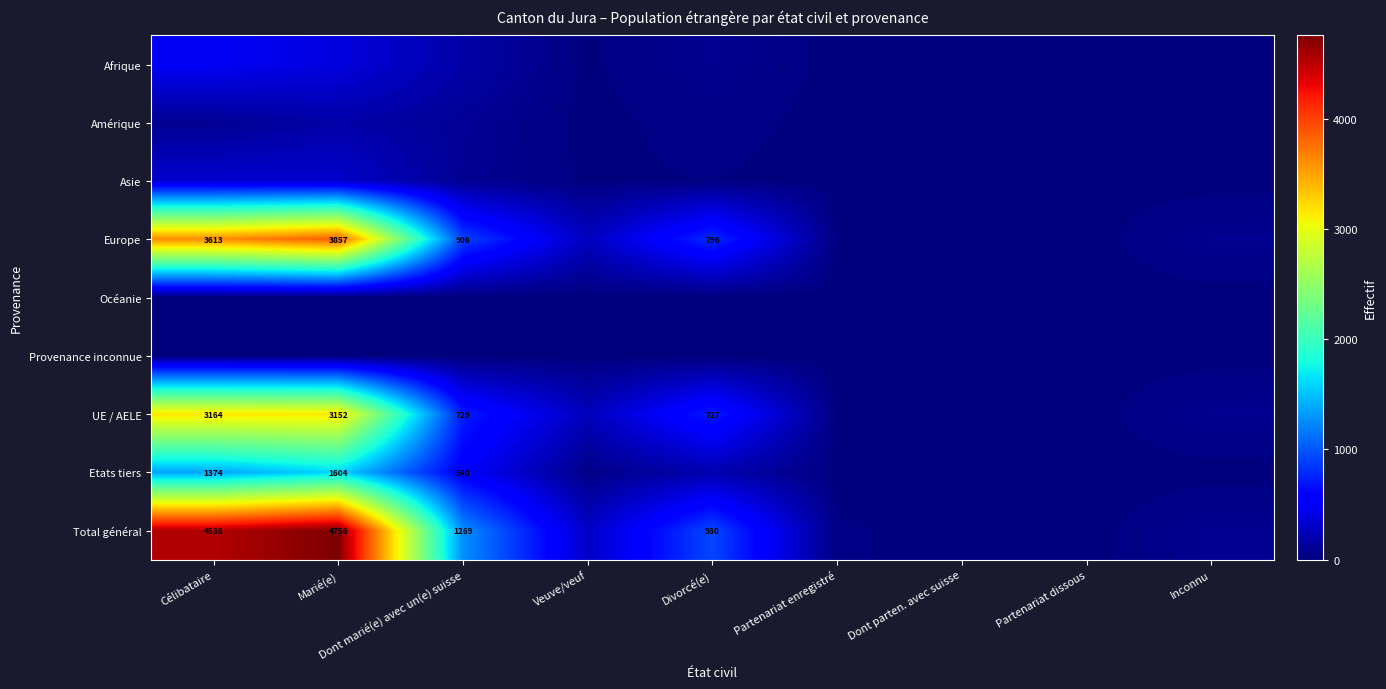

Which series has the largest total across all categories?

Total général